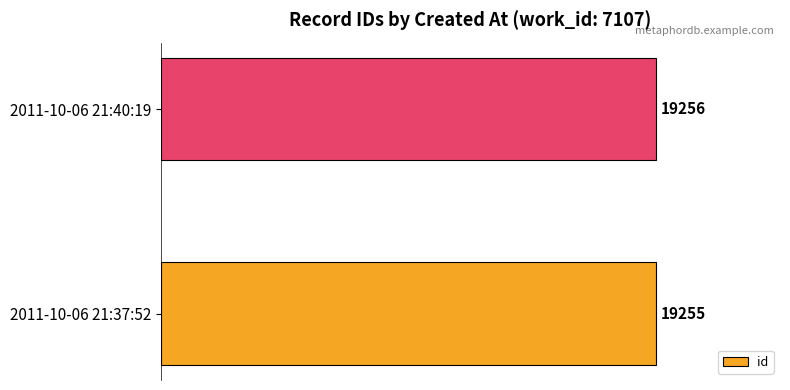

List the labels in order of value, smallest first.

2011-10-06 21:37:52, 2011-10-06 21:40:19